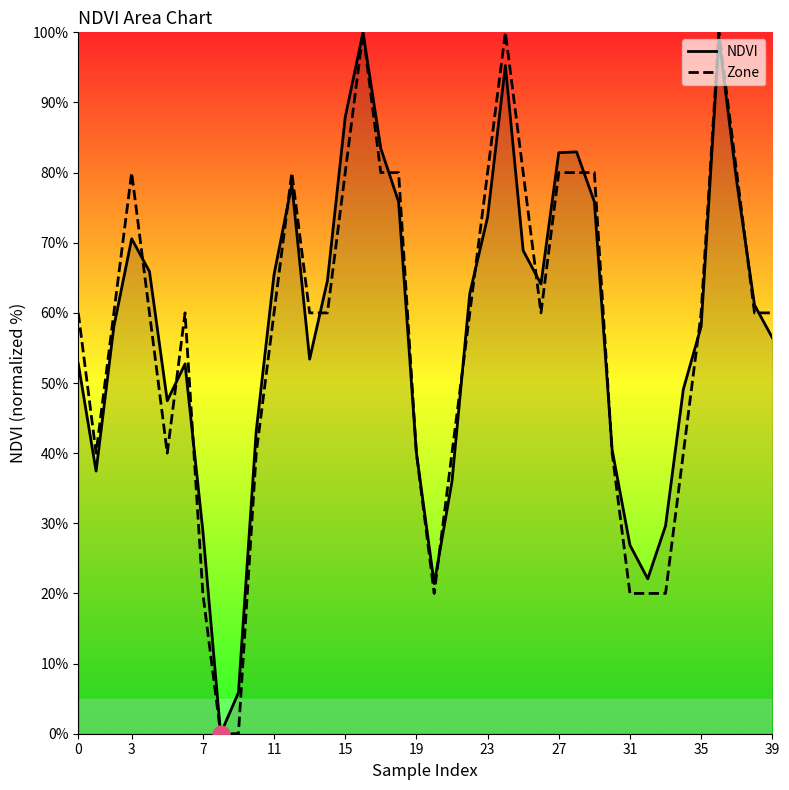

Which series has the largest range (max minus min)?

NDVI